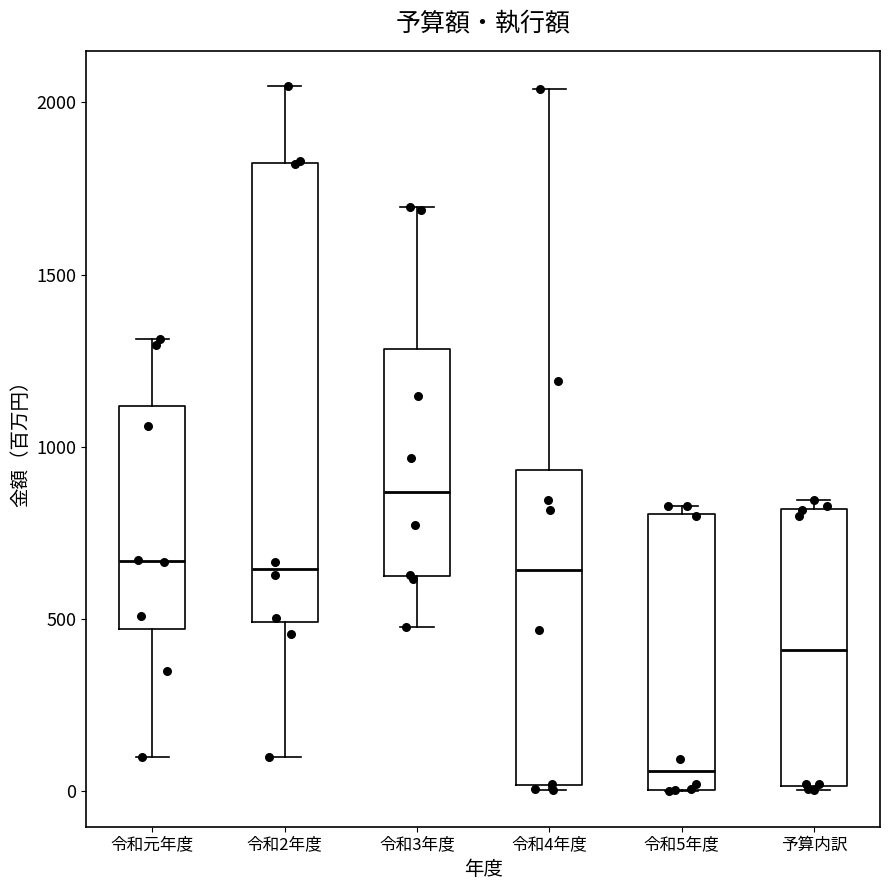

Where does the median line of the box for 予算内訳 sit on the y-axis? The values are not printed on the chart, so give them approximately, as read against the axis.

400